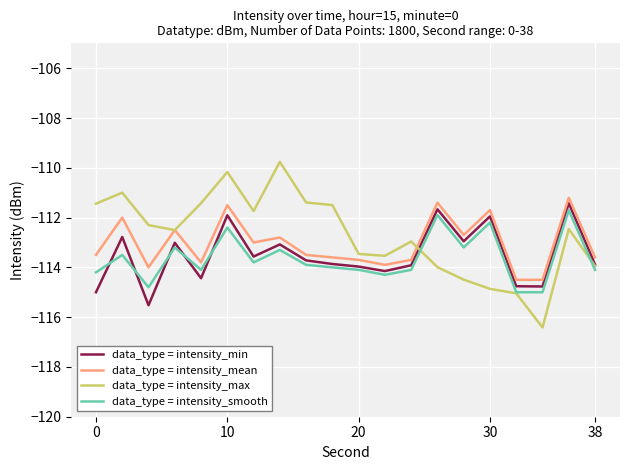

Does the chart have visible grid lines?

Yes